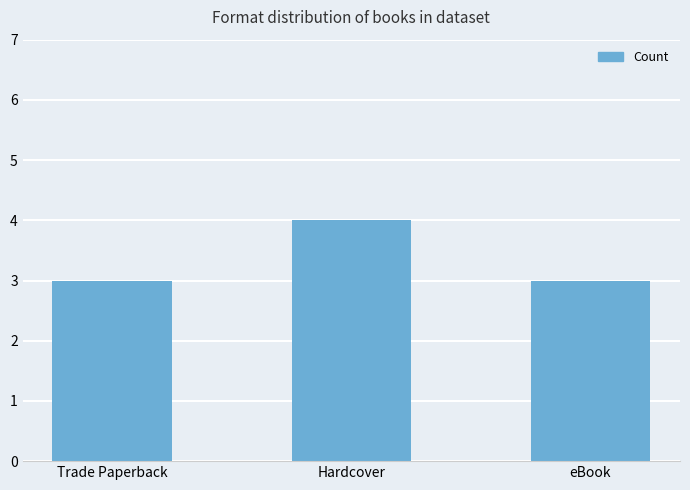

What is the label of the 1st bar from the right?

eBook